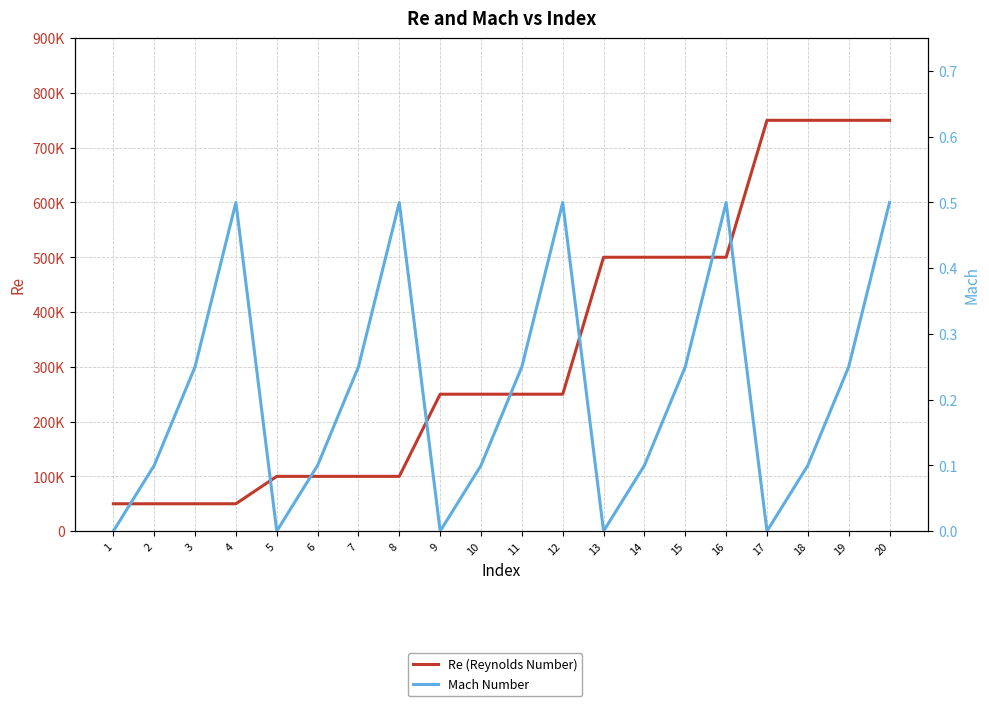

The Re (Reynolds Number) series shows 750000.0 at 19. True or false?

True